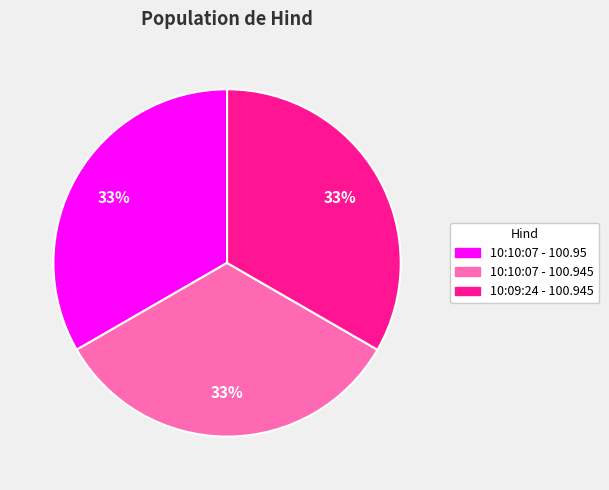

Is there any slice that represents more than half of the pie?

No